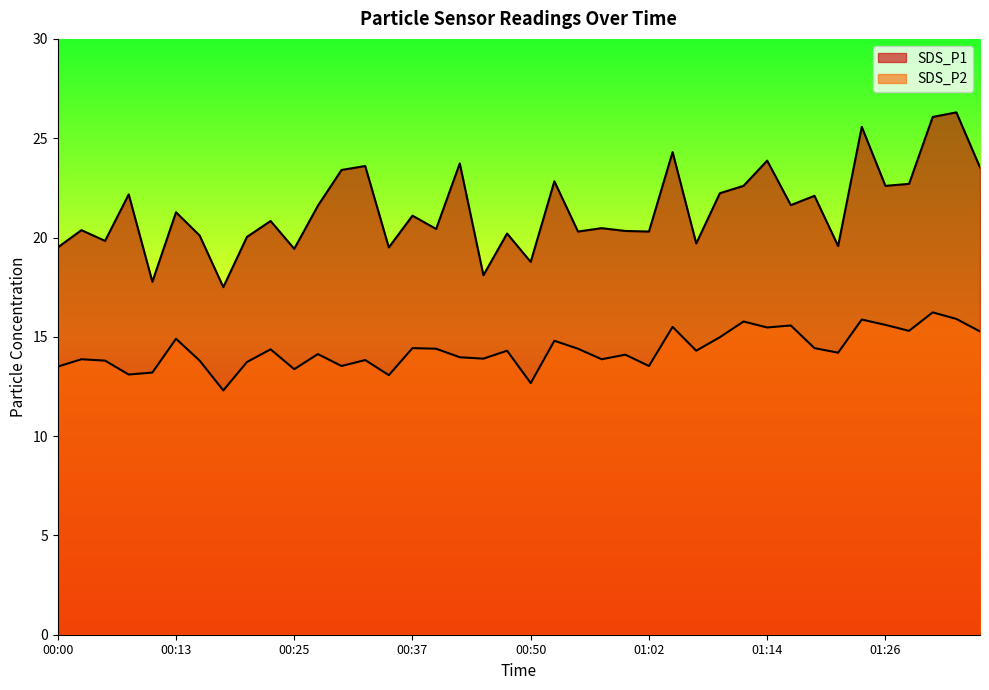

What value does the SDS_P2 series have at 01:29?

15.3